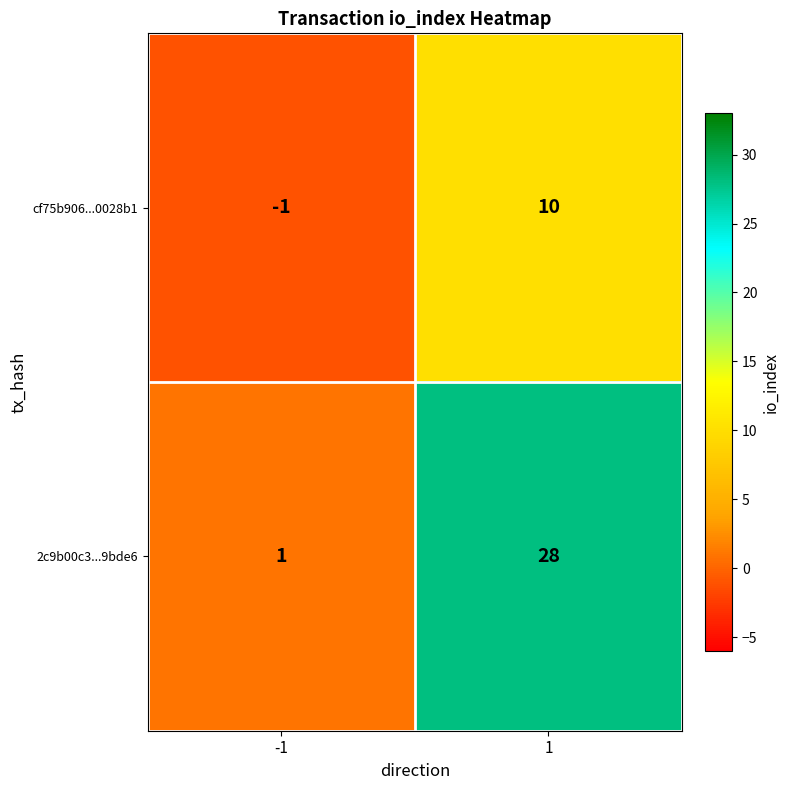

Reading right to left, extract all data points from this chart.

cf75b906...0028b1: 10	-1
2c9b00c3...9bde6: 28	1